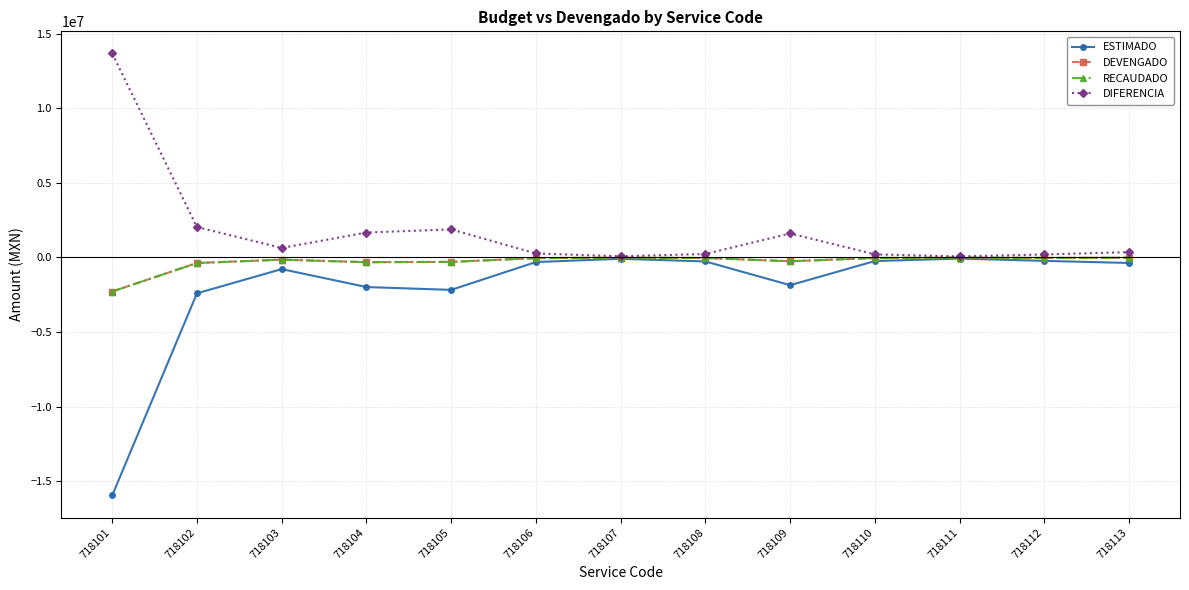

Does the chart have visible grid lines?

Yes